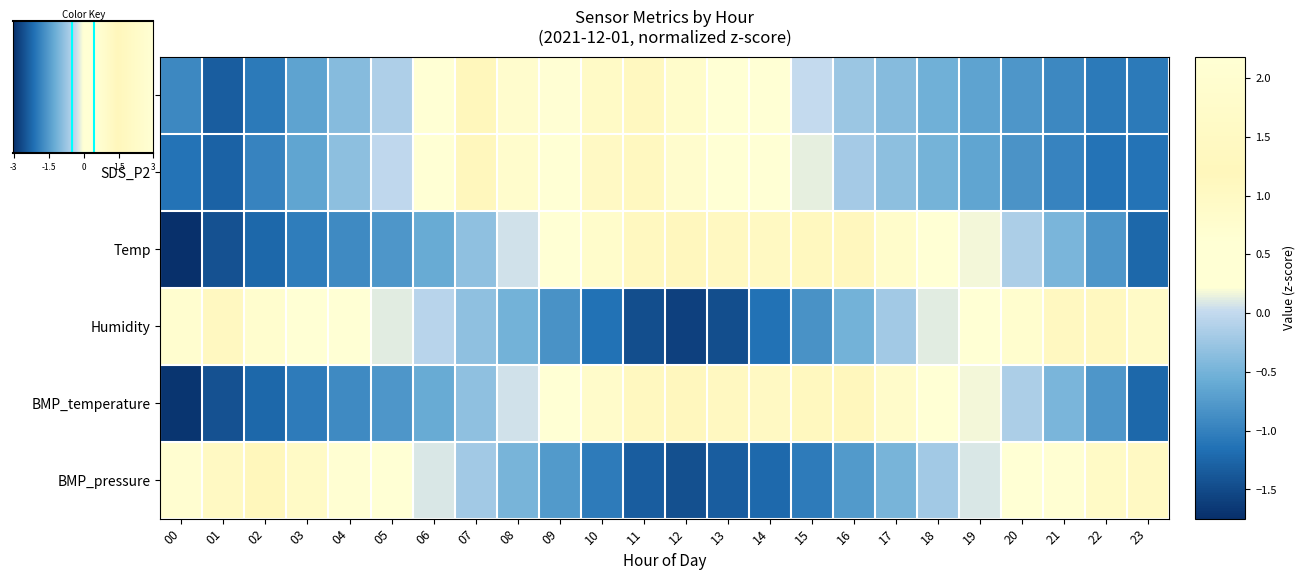

At which category is the sum across all series the highest?

09